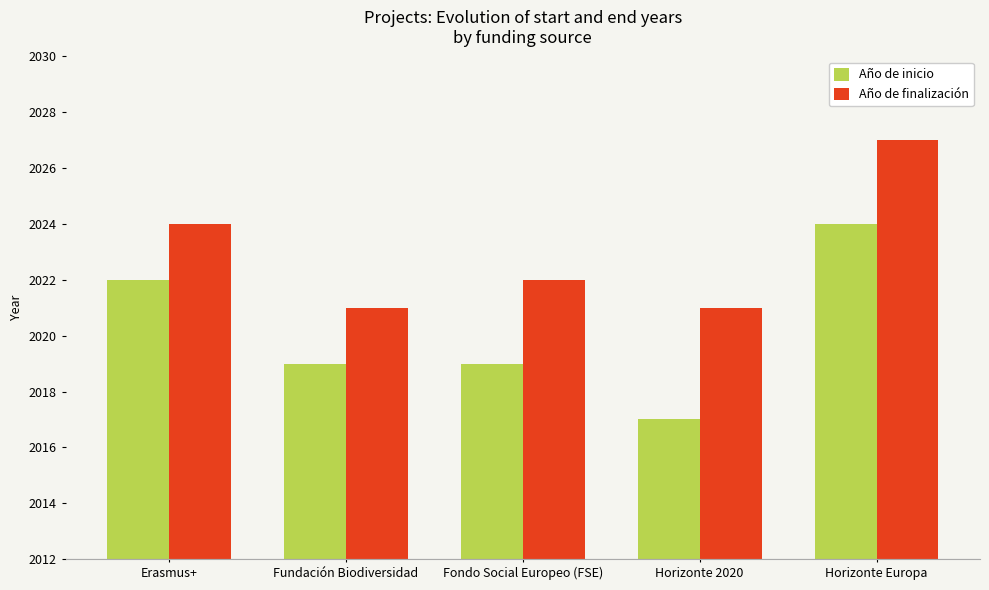

True or false: Año de finalización has a value of 1351 at Horizonte Europa.

False